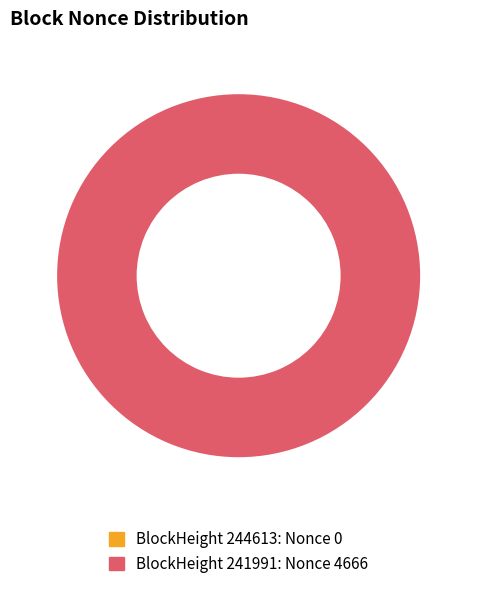

The 244613 slice represents 0% of the pie. True or false?

True